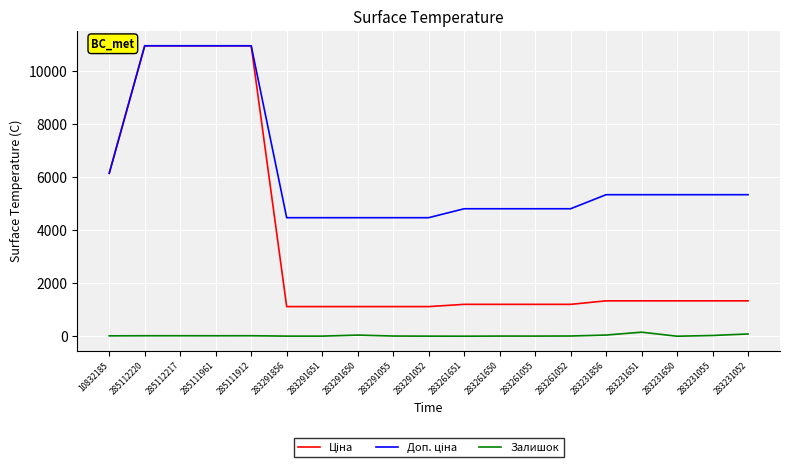

What is the greatest value displayed?

10952.0